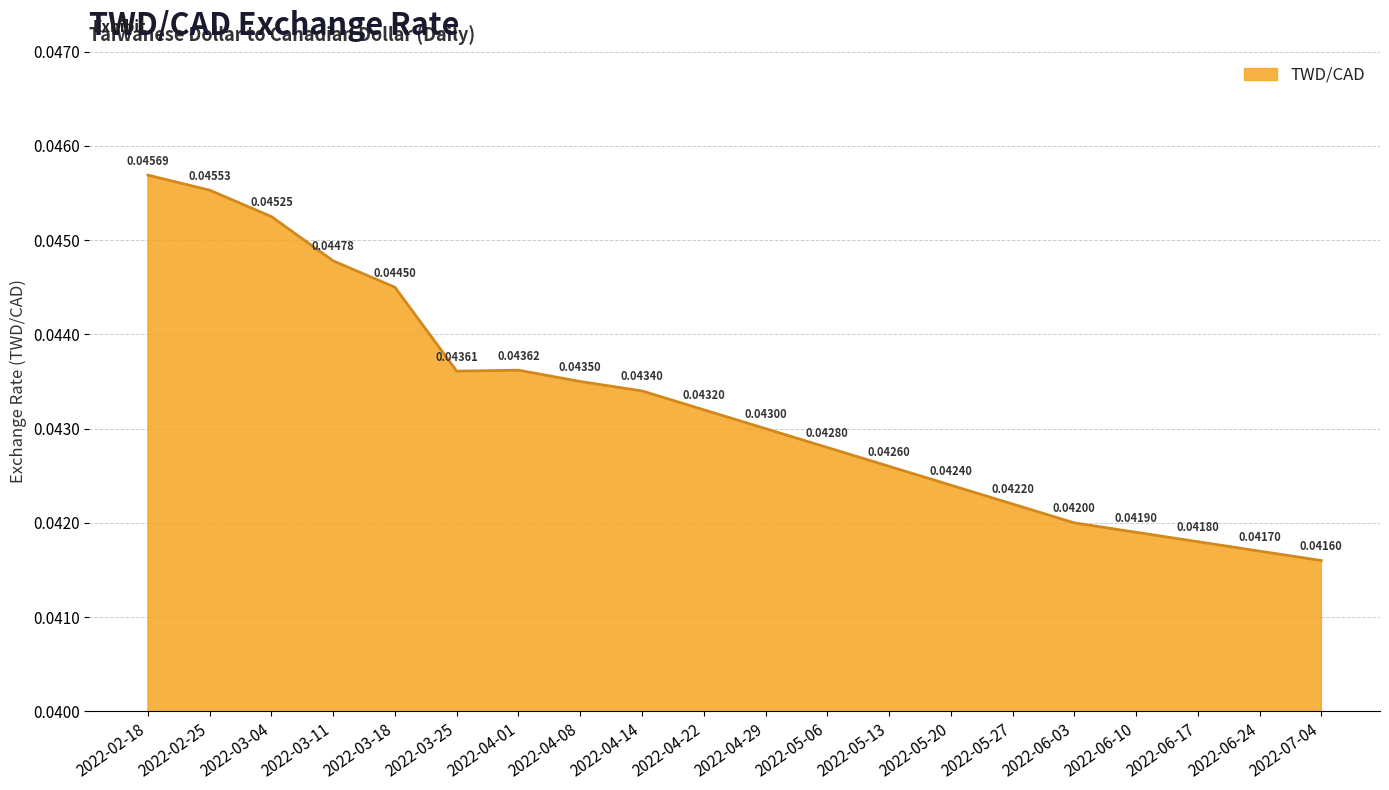

How many lines are shown in the chart?

1